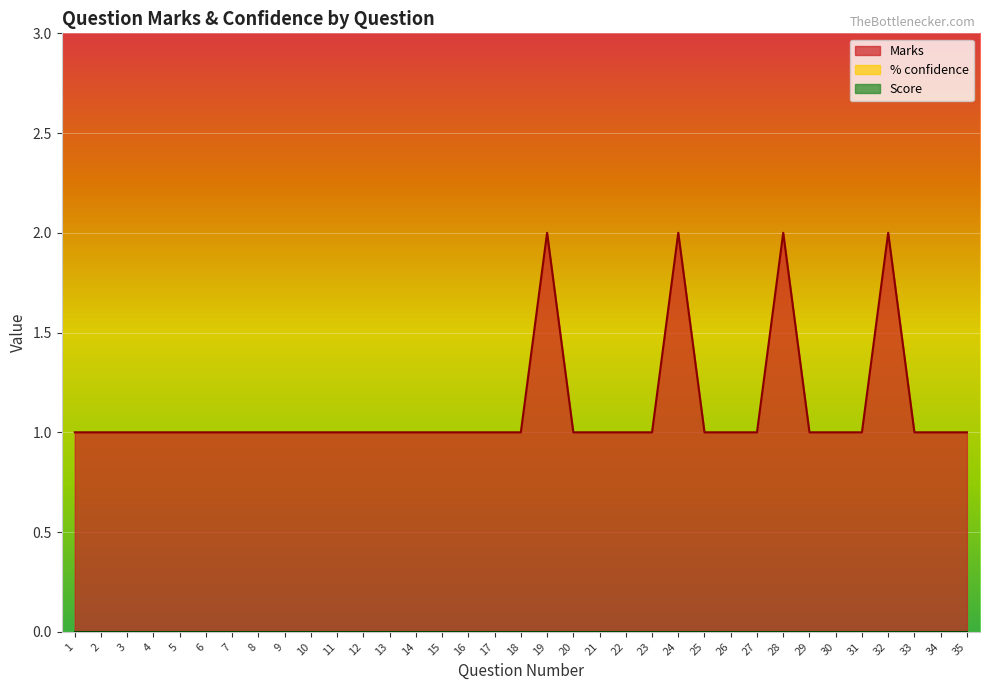

At which category does the chart reach its peak across all series?

19